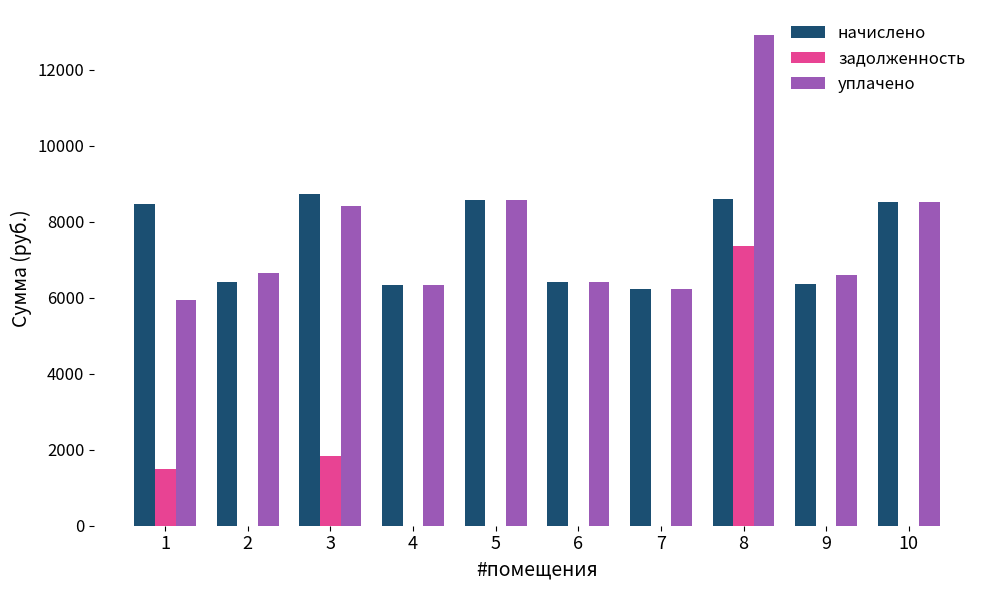

What is the total value across all series at 6?

12810.2